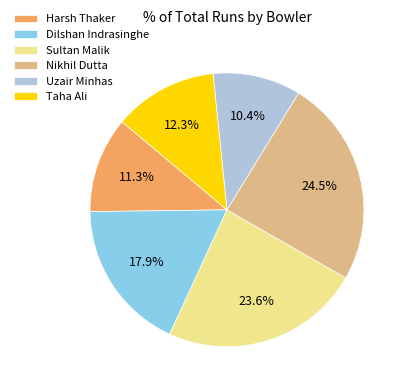

Is Sultan Malik the majority of the pie?

No